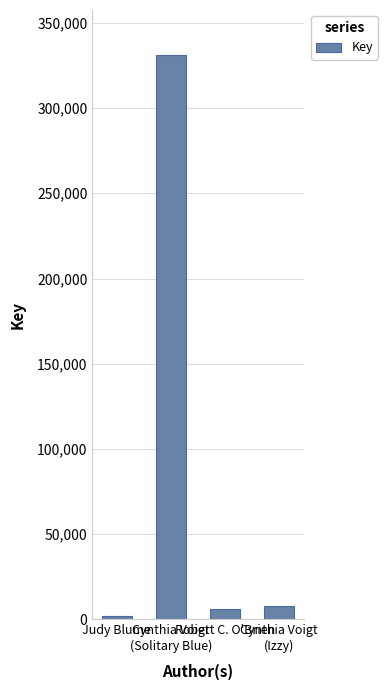

At which category does the chart reach its minimum across all series?

Judy Blume